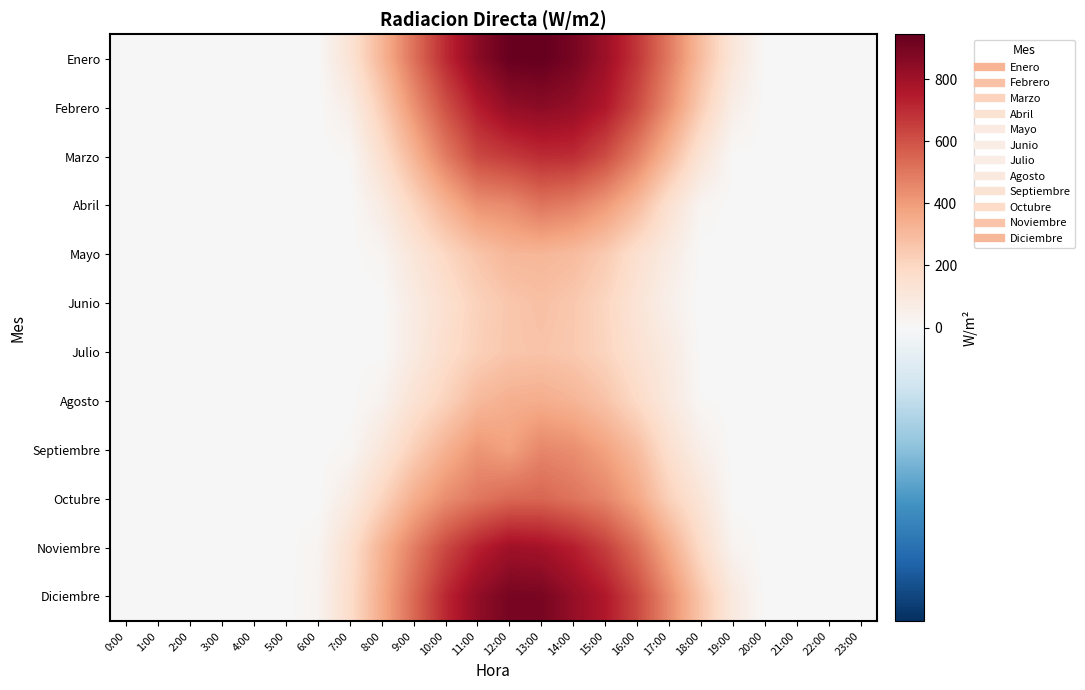

Reading left to right, extract all data points from this chart.

Enero: 0:00=0.0	1:00=0.0	2:00=0.0	3:00=0.0	4:00=0.0	5:00=0.0	6:00=2.4	7:00=130.0	8:00=317.1	9:00=514.2	10:00=704.3	11:00=852.1	12:00=936.2	13:00=943.9	14:00=898.0	15:00=809.5	16:00=672.4	17:00=492.4	18:00=292.5	19:00=112.2	20:00=0.0	21:00=0.0	22:00=0.0	23:00=0.0
Febrero: 0:00=0.0	1:00=0.0	2:00=0.0	3:00=0.0	4:00=0.0	5:00=0.0	6:00=0.0	7:00=60.5	8:00=235.1	9:00=424.5	10:00=601.5	11:00=741.3	12:00=829.6	13:00=850.4	14:00=826.1	15:00=756.4	16:00=618.2	17:00=433.7	18:00=234.3	19:00=58.9	20:00=0.0	21:00=0.0	22:00=0.0	23:00=0.0
Marzo: 0:00=0.0	1:00=0.0	2:00=0.0	3:00=0.0	4:00=0.0	5:00=0.0	6:00=0.0	7:00=9.4	8:00=154.5	9:00=319.5	10:00=488.2	11:00=624.9	12:00=662.5	13:00=700.8	14:00=698.3	15:00=616.3	16:00=476.7	17:00=304.8	18:00=126.9	19:00=2.9	20:00=0.0	21:00=0.0	22:00=0.0	23:00=0.0
Abril: 0:00=0.0	1:00=0.0	2:00=0.0	3:00=0.0	4:00=0.0	5:00=0.0	6:00=0.0	7:00=0.0	8:00=75.8	9:00=202.1	10:00=325.0	11:00=428.3	12:00=447.4	13:00=506.5	14:00=477.5	15:00=406.8	16:00=300.9	17:00=147.3	18:00=23.1	19:00=0.0	20:00=0.0	21:00=0.0	22:00=0.0	23:00=0.0
Mayo: 0:00=0.0	1:00=0.0	2:00=0.0	3:00=0.0	4:00=0.0	5:00=0.0	6:00=0.0	7:00=0.0	8:00=21.1	9:00=111.4	10:00=195.5	11:00=264.7	12:00=313.4	13:00=317.6	14:00=297.4	15:00=244.5	16:00=153.5	17:00=77.5	18:00=0.0	19:00=0.0	20:00=0.0	21:00=0.0	22:00=0.0	23:00=0.0
Junio: 0:00=0.0	1:00=0.0	2:00=0.0	3:00=0.0	4:00=0.0	5:00=0.0	6:00=0.0	7:00=0.0	8:00=0.0	9:00=77.7	10:00=150.7	11:00=217.5	12:00=258.8	13:00=280.1	14:00=254.2	15:00=201.4	16:00=126.3	17:00=50.2	18:00=0.0	19:00=0.0	20:00=0.0	21:00=0.0	22:00=0.0	23:00=0.0
Julio: 0:00=0.0	1:00=0.0	2:00=0.0	3:00=0.0	4:00=0.0	5:00=0.0	6:00=0.0	7:00=0.0	8:00=2.0	9:00=81.2	10:00=163.5	11:00=223.7	12:00=261.3	13:00=268.9	14:00=250.4	15:00=207.4	16:00=139.9	17:00=83.3	18:00=0.0	19:00=0.0	20:00=0.0	21:00=0.0	22:00=0.0	23:00=0.0
Agosto: 0:00=0.0	1:00=0.0	2:00=0.0	3:00=0.0	4:00=0.0	5:00=0.0	6:00=0.0	7:00=0.0	8:00=35.2	9:00=136.6	10:00=215.0	11:00=305.1	12:00=339.2	13:00=345.9	14:00=322.4	15:00=269.9	16:00=184.3	17:00=93.5	18:00=9.4	19:00=0.0	20:00=0.0	21:00=0.0	22:00=0.0	23:00=0.0
Septiembre: 0:00=0.0	1:00=0.0	2:00=0.0	3:00=0.0	4:00=0.0	5:00=0.0	6:00=0.0	7:00=12.7	8:00=108.6	9:00=226.1	10:00=331.8	11:00=417.1	12:00=384.7	13:00=458.6	14:00=439.6	15:00=379.9	16:00=293.5	17:00=153.6	18:00=56.2	19:00=0.0	20:00=0.0	21:00=0.0	22:00=0.0	23:00=0.0
Octubre: 0:00=0.0	1:00=0.0	2:00=0.0	3:00=0.0	4:00=0.0	5:00=0.0	6:00=0.0	7:00=76.4	8:00=207.5	9:00=341.0	10:00=438.7	11:00=500.2	12:00=539.5	13:00=545.5	14:00=509.3	15:00=462.4	16:00=366.1	17:00=221.6	18:00=118.8	19:00=0.2	20:00=0.0	21:00=0.0	22:00=0.0	23:00=0.0
Noviembre: 0:00=0.0	1:00=0.0	2:00=0.0	3:00=0.0	4:00=0.0	5:00=0.0	6:00=22.7	7:00=153.3	8:00=327.4	9:00=479.2	10:00=623.7	11:00=729.2	12:00=800.2	13:00=787.1	14:00=738.9	15:00=651.0	16:00=522.1	17:00=352.1	18:00=176.6	19:00=30.0	20:00=0.0	21:00=0.0	22:00=0.0	23:00=0.0
Diciembre: 0:00=0.0	1:00=0.0	2:00=0.0	3:00=0.0	4:00=0.0	5:00=0.0	6:00=29.1	7:00=167.9	8:00=352.7	9:00=535.3	10:00=712.5	11:00=836.0	12:00=898.6	13:00=896.6	14:00=827.2	15:00=756.7	16:00=624.0	17:00=445.4	18:00=260.0	19:00=92.3	20:00=0.0	21:00=0.0	22:00=0.0	23:00=0.0